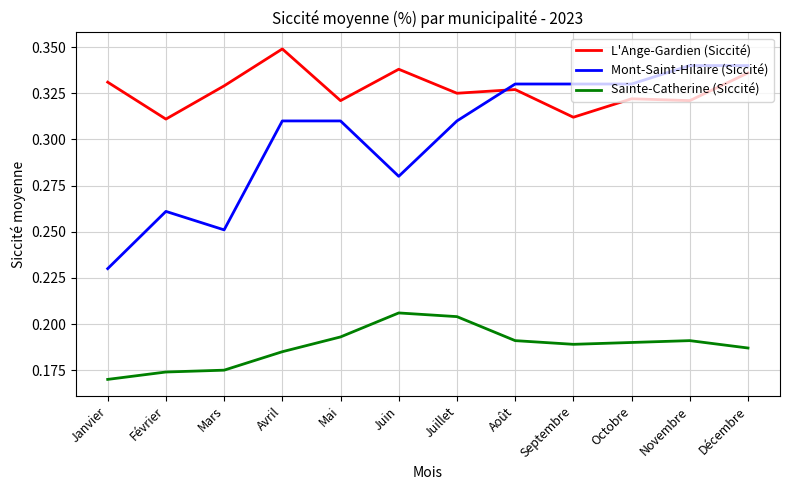

Where is the first local minimum for L'Ange-Gardien (Siccité)?

Février